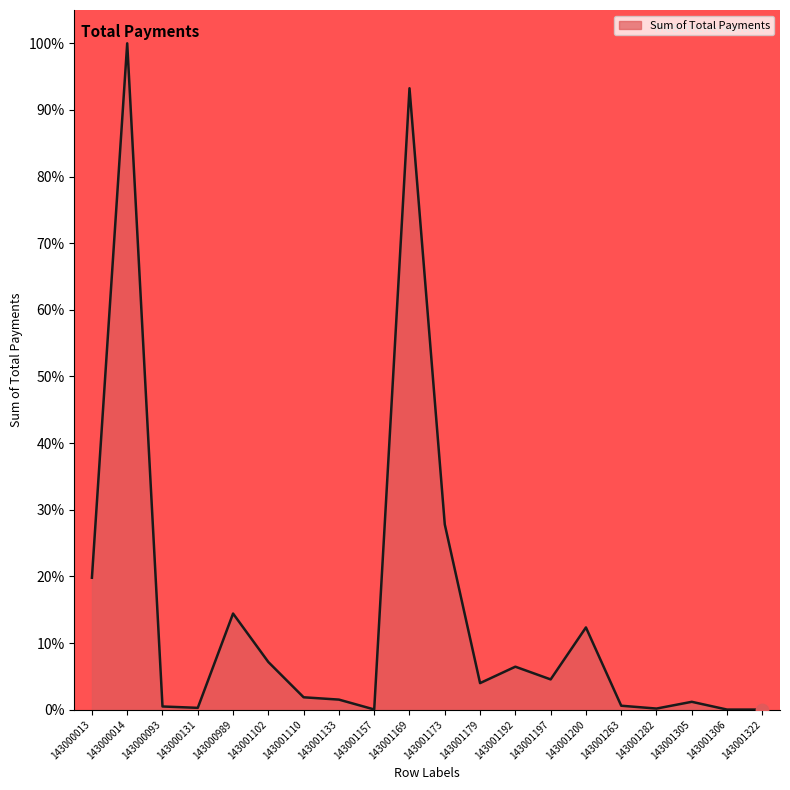

What is the ratio of the value at 143000989 to the value at 143001179?

3.6